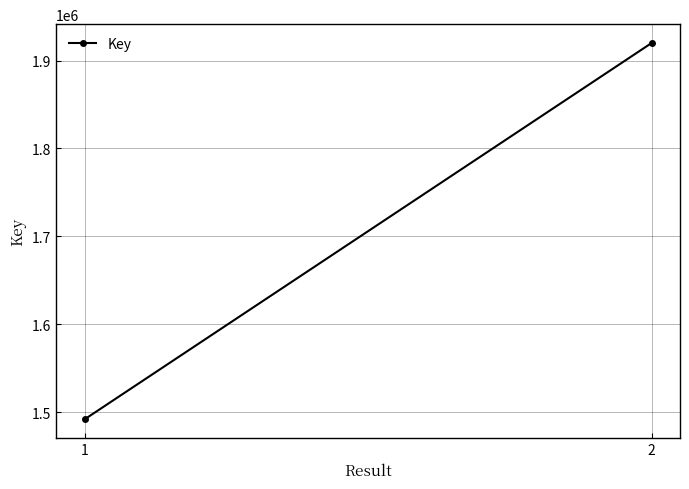

Reading left to right, extract all data points from this chart.

1491711	1920004